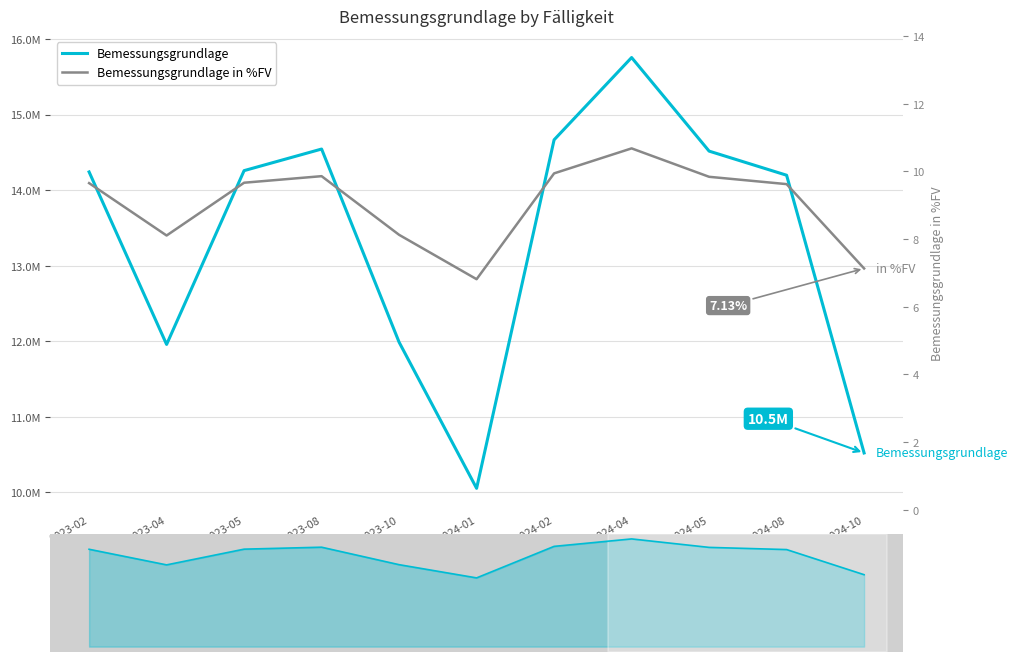

At which category does Bemessungsgrundlage in %FV reach its first local valley?

2023-04